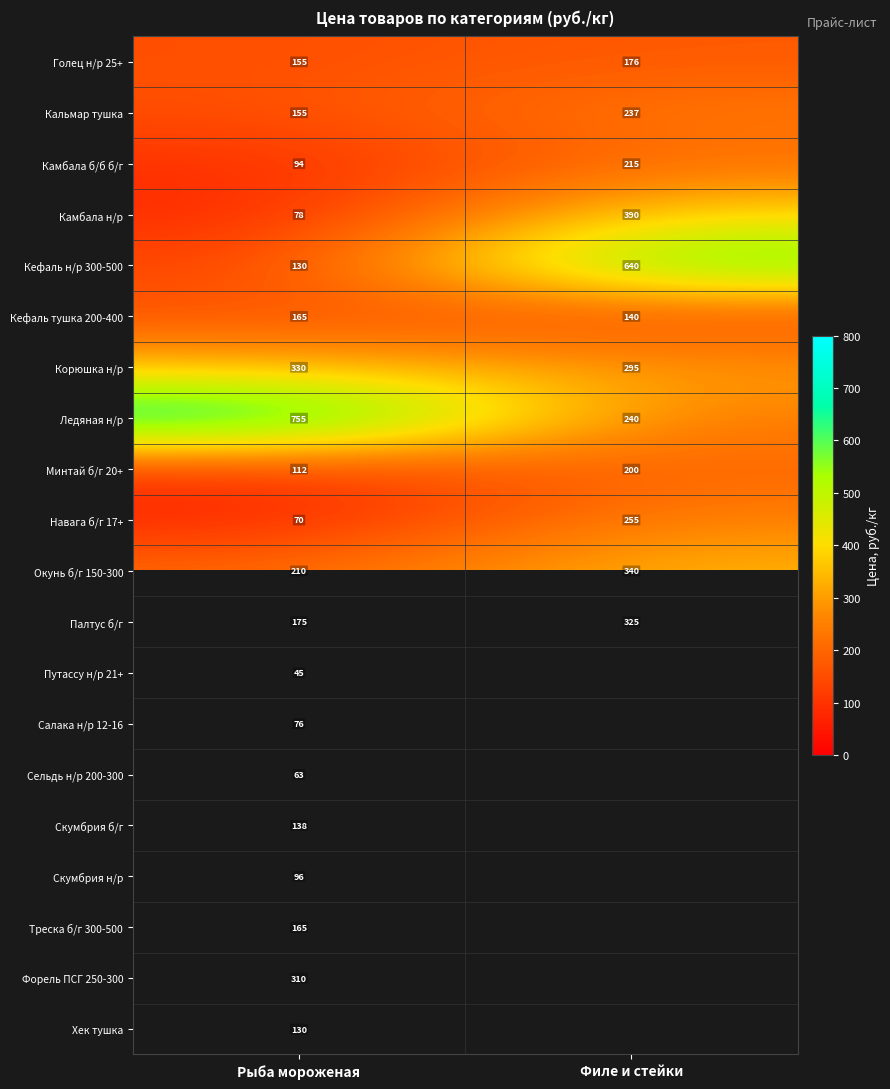

Which has a higher value, Рыба мороженая or Филе и стейки?

Филе и стейки